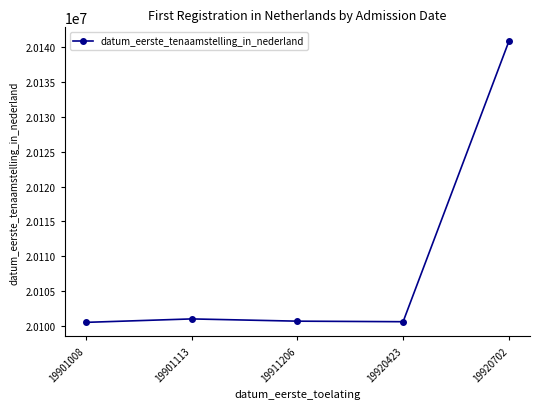

What is the value of the 5th point from the left?

20140826